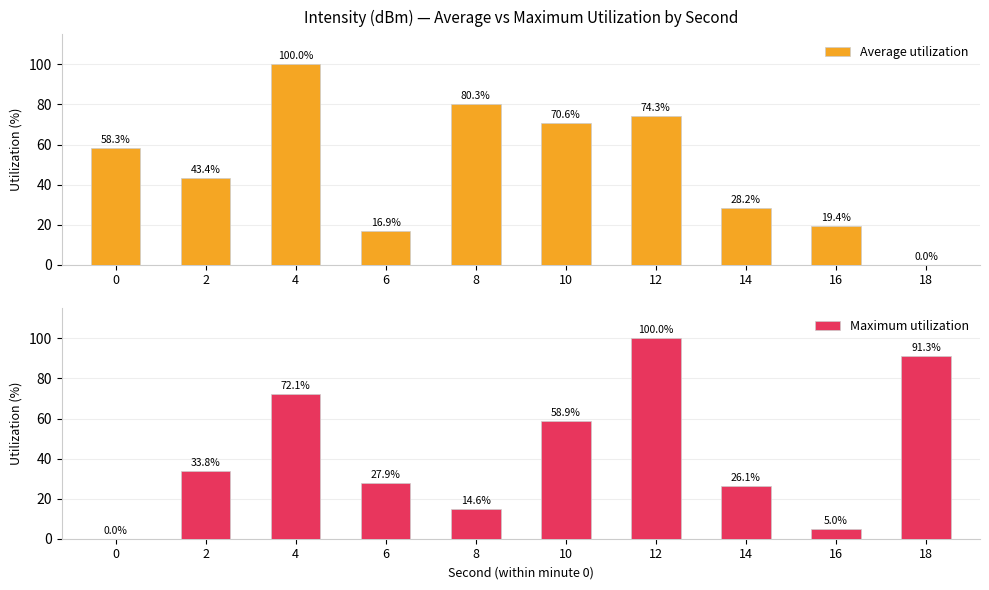

What is the value of the Average utilization bar at the 6th from the left?

70.6